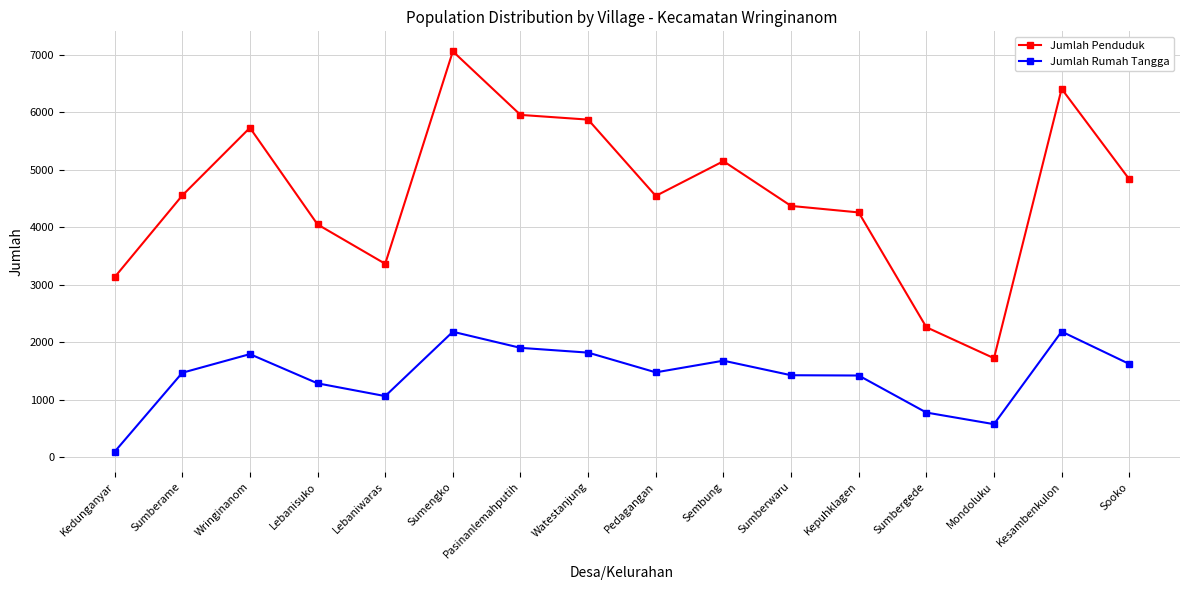

At which category is the sum across all series the highest?

Sumengko